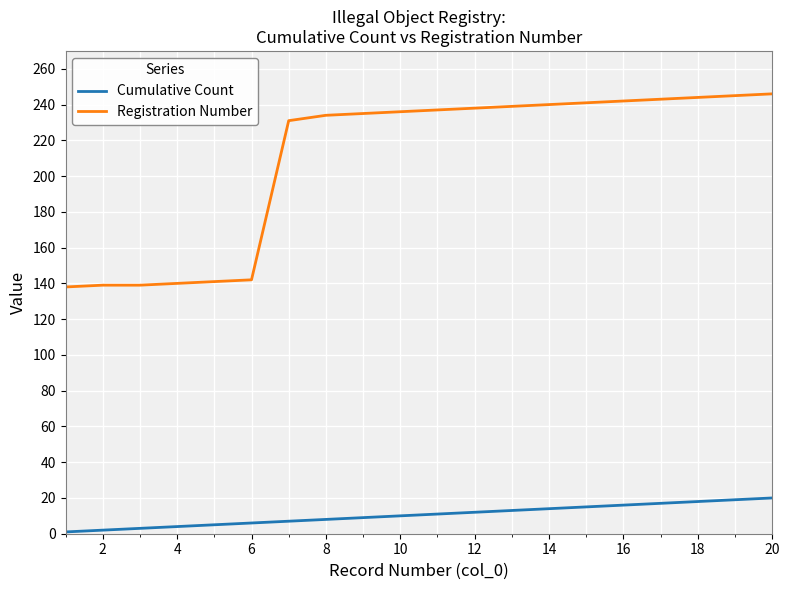

What is the highest value of the Cumulative Count series?

20